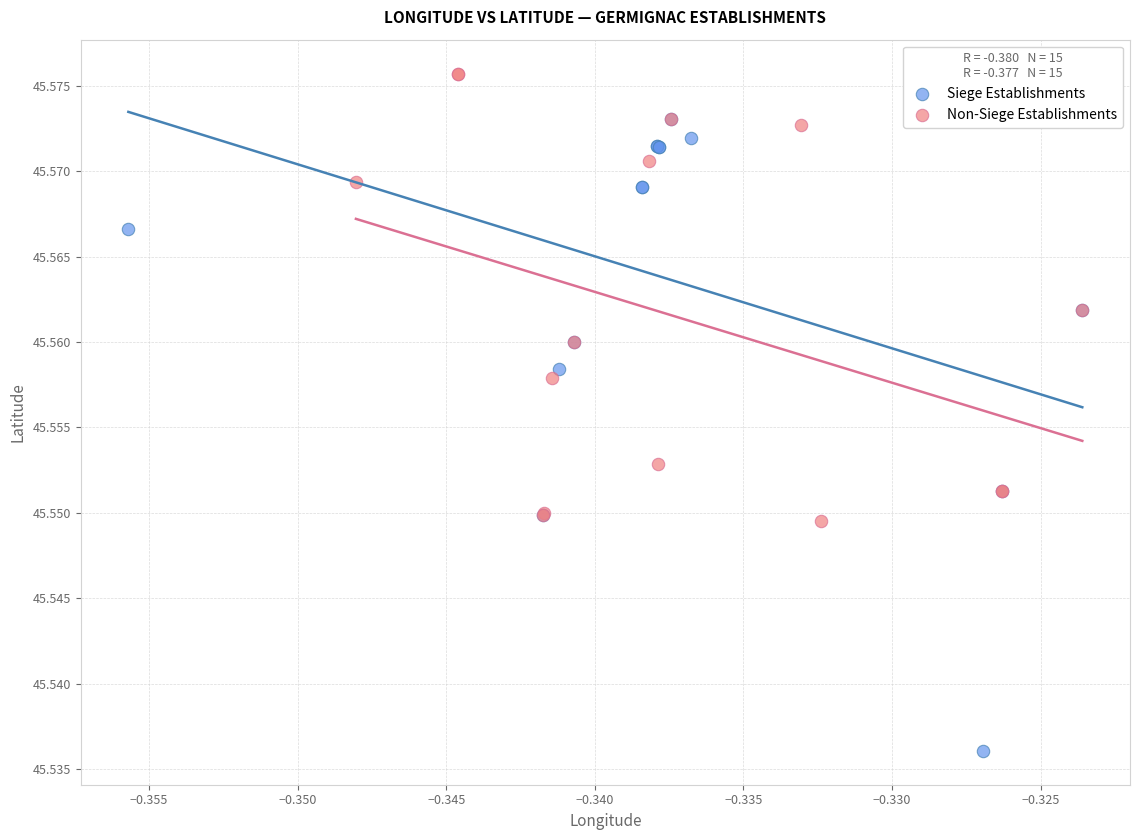

Which series has the largest Y range (max minus min)?

Siege Establishments